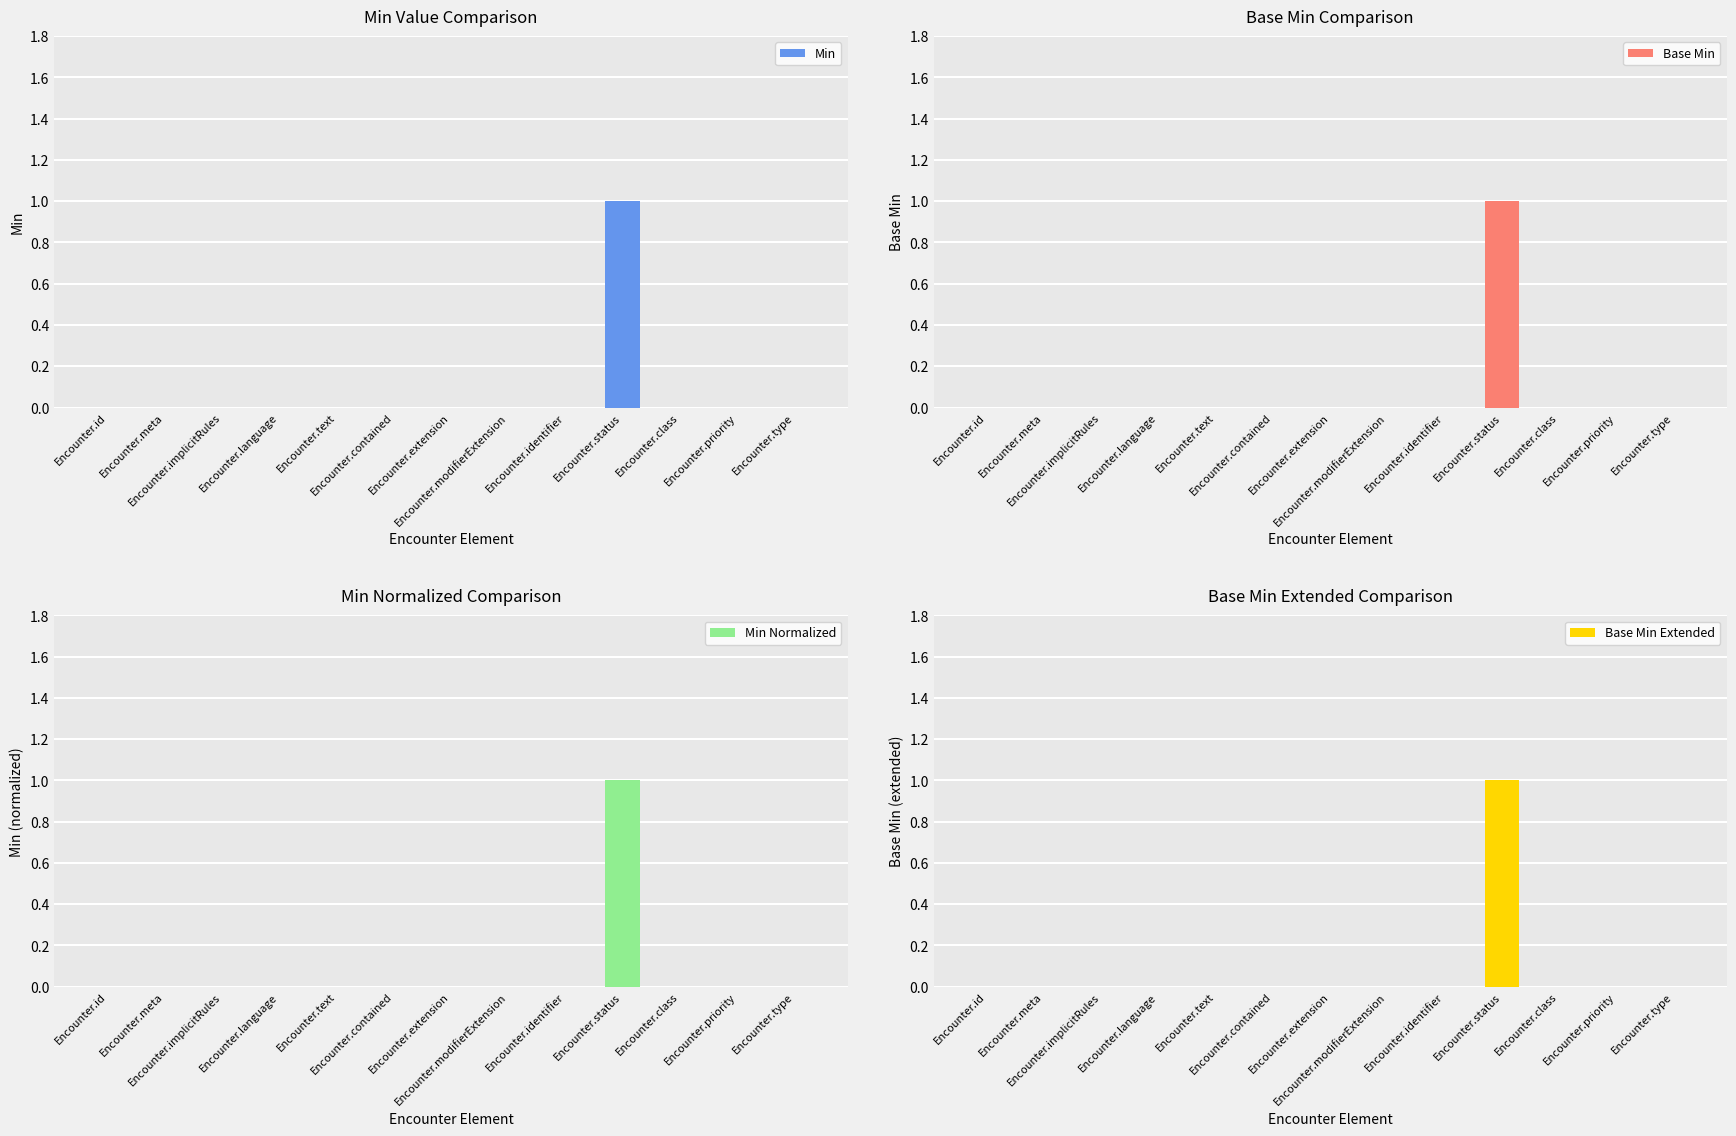

Is the value of Min Normalized at Encounter.class greater than the value of Base Min Extended at Encounter.contained?

No